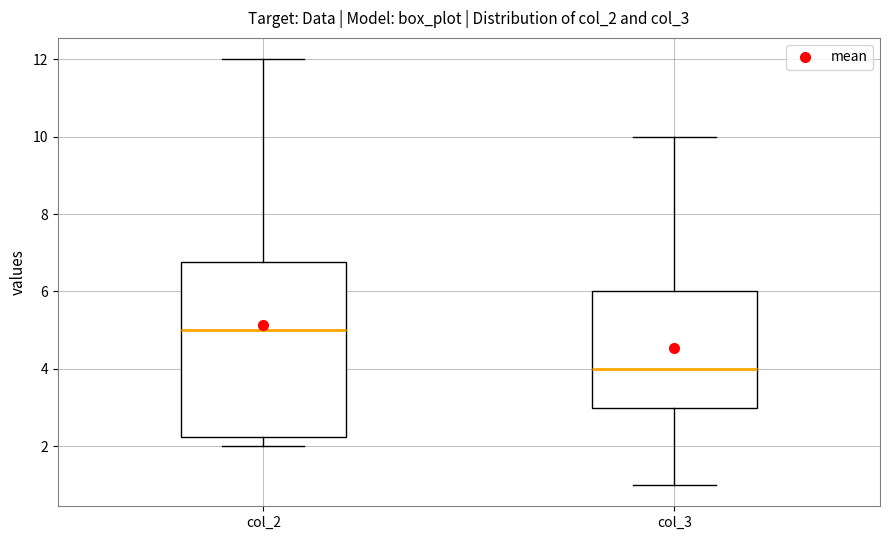

Which box has the highest median line?

col_2